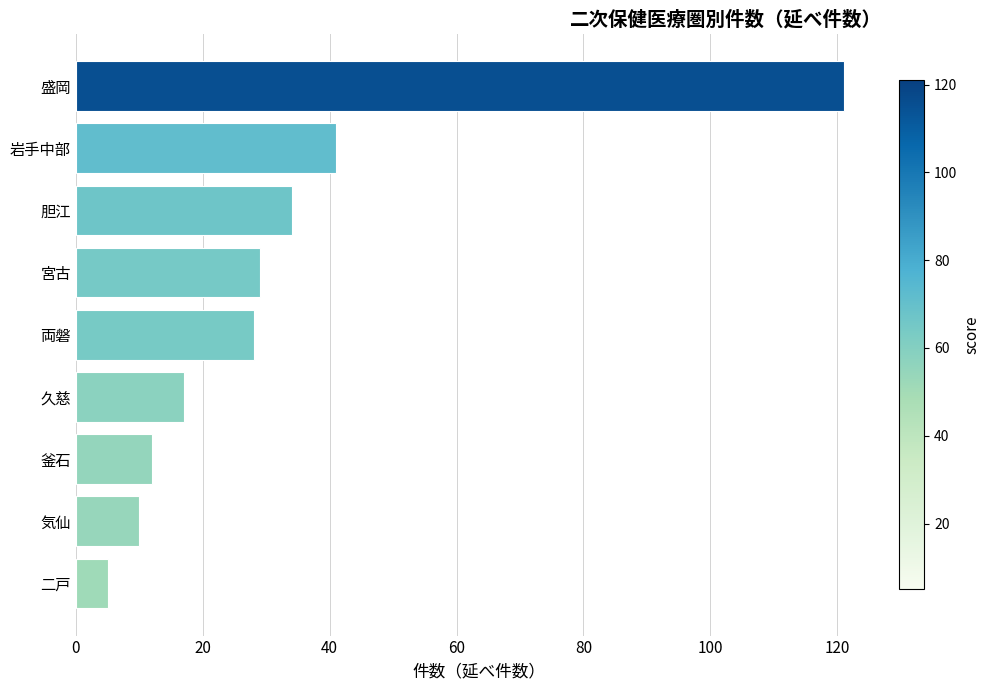

Approximately how many times larger is the value at 岩手中部 compared to 両磐?

1.5